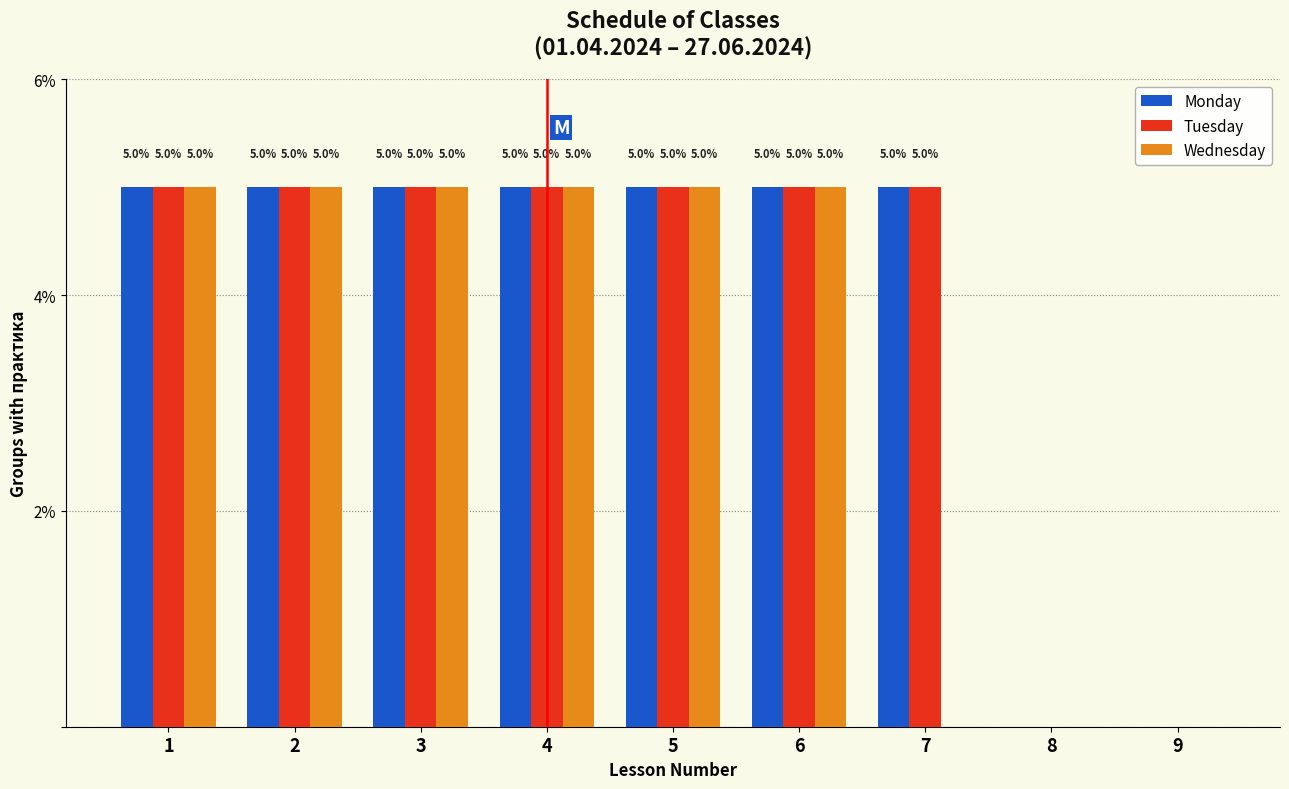

Reading right to left, what are all the values shown in this chart?

Monday: 9=0	8=0	7=5	6=5	5=5	4=5	3=5	2=5	1=5
Tuesday: 9=0	8=0	7=5	6=5	5=5	4=5	3=5	2=5	1=5
Wednesday: 9=0	8=0	7=0	6=5	5=5	4=5	3=5	2=5	1=5